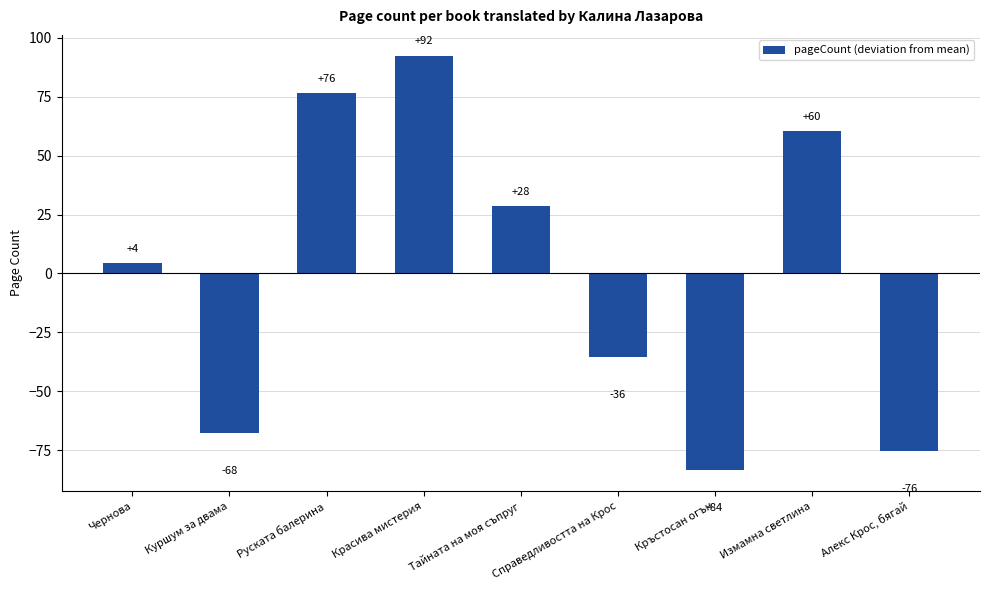

List the labels in order of value, largest first.

Красива мистерия, Руската балерина, Измамна светлина, Тайната на моя съпруг, Чернова, Справедливостта на Крос, Куршум за двама, Алекс Крос, бягай, Кръстосан огън